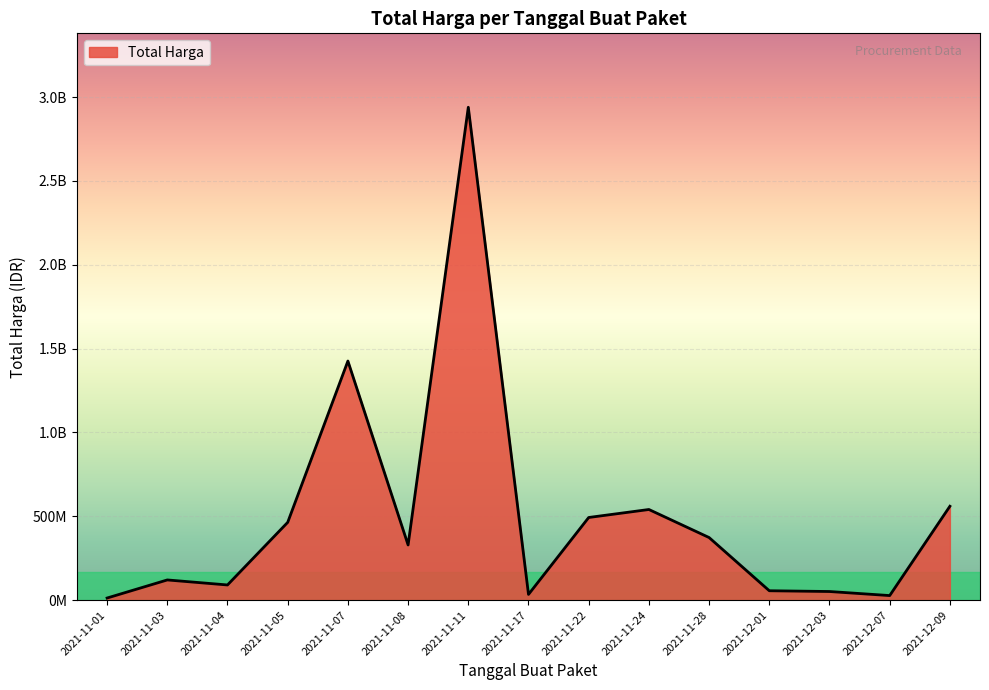

Does the chart display data point markers on the line(s)?

No